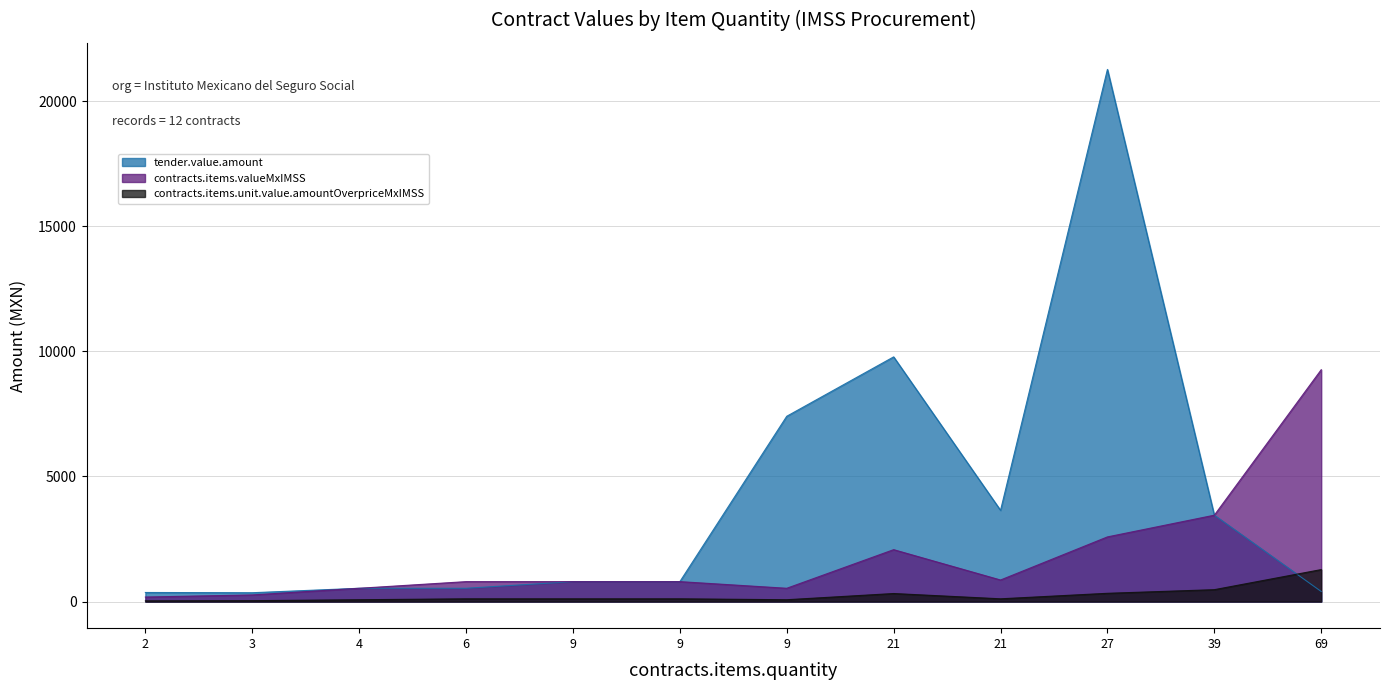

Which series changed the most between 9 and 21?

tender.value.amount